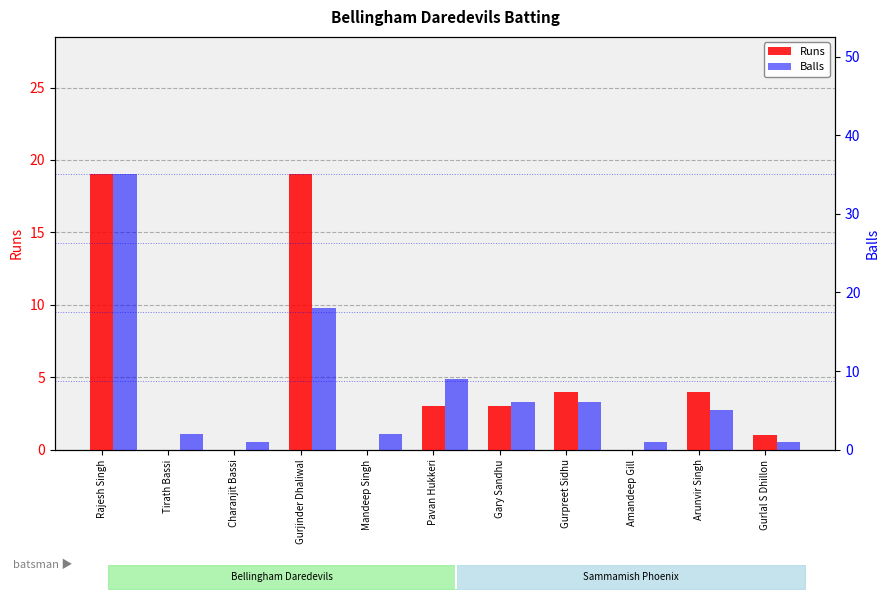

At Gurpreet Sidhu, list the series in order from smallest to largest.

Runs, Balls